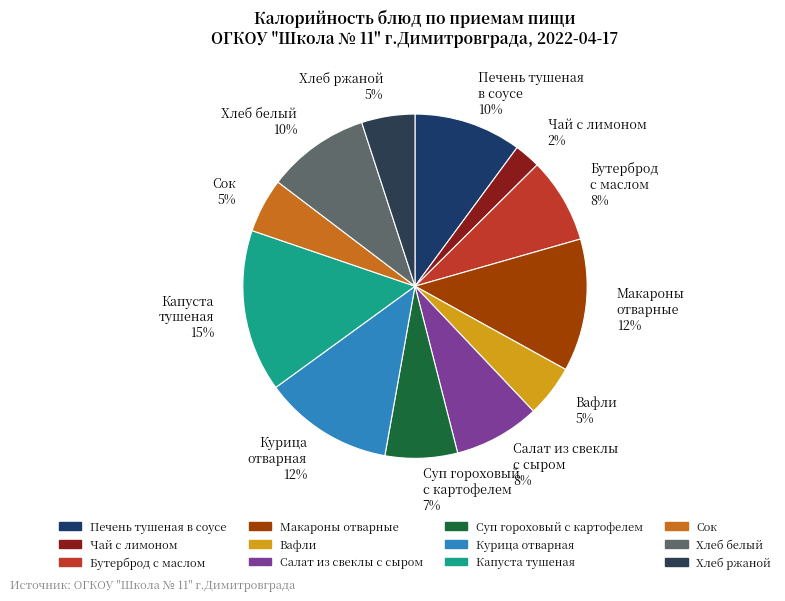

To the nearest percent, what is the difference between the largest and smallest slice percentages?

13%